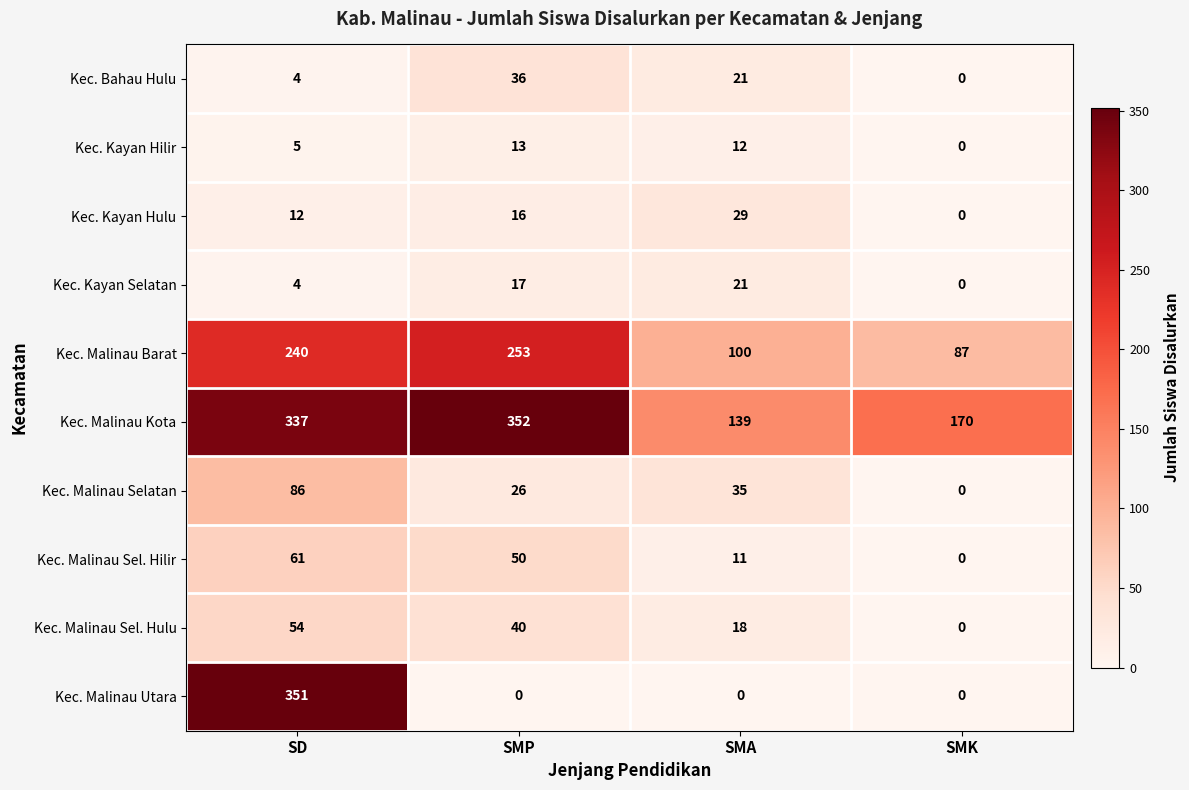

What is the maximum value for Kec. Bahau Hulu?

36